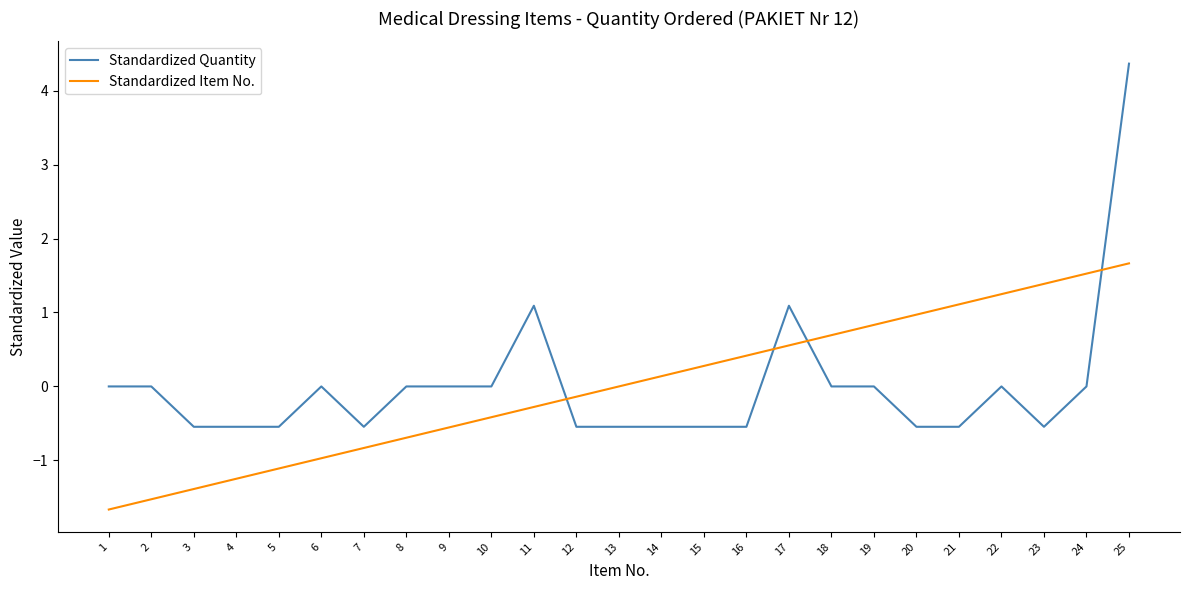

Rank the series by their maximum value, from highest to lowest.

Standardized Quantity, Standardized Item No.